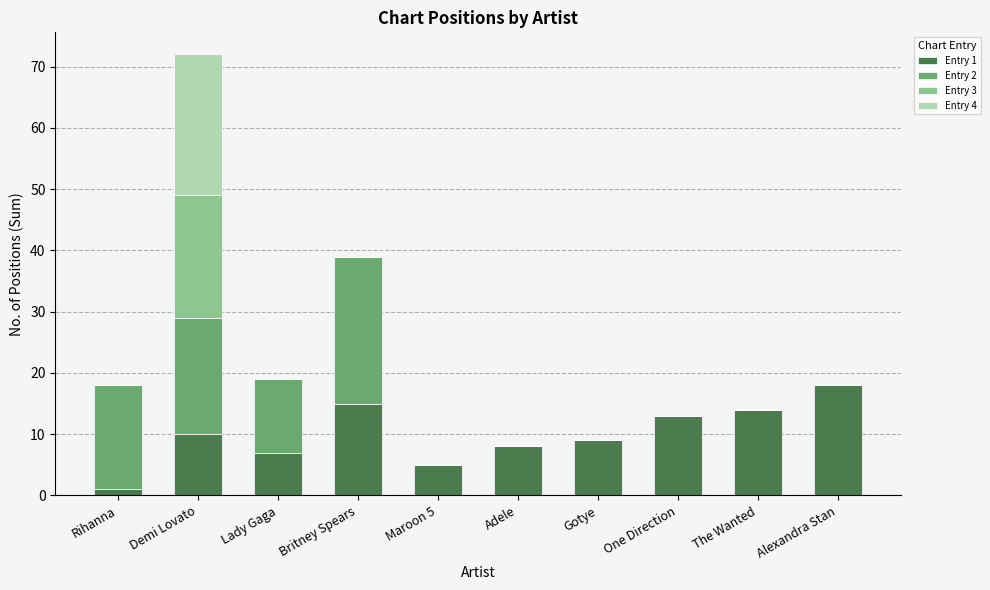

The value of Entry 1 at Adele is 5. True or false?

False